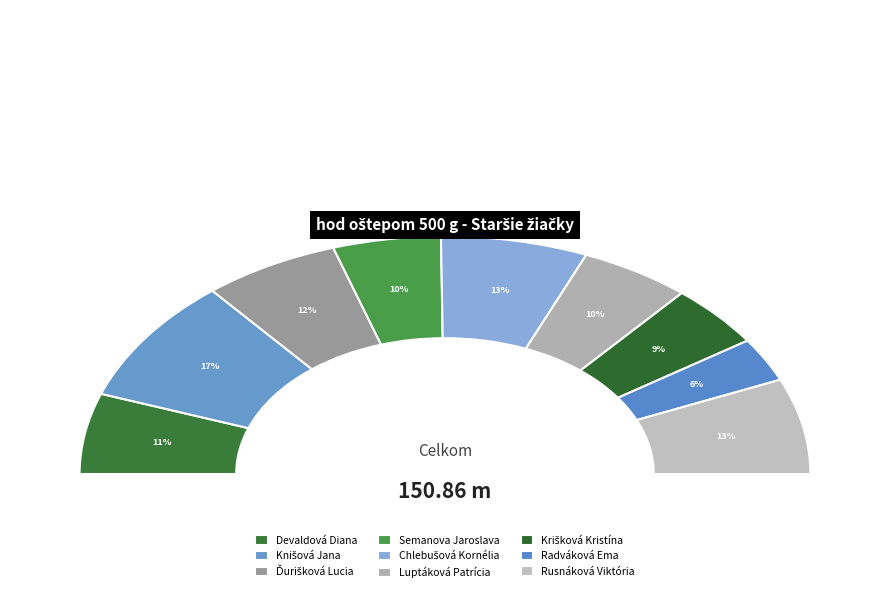

The Ďurišková Lucia slice represents 18% of the pie. True or false?

False